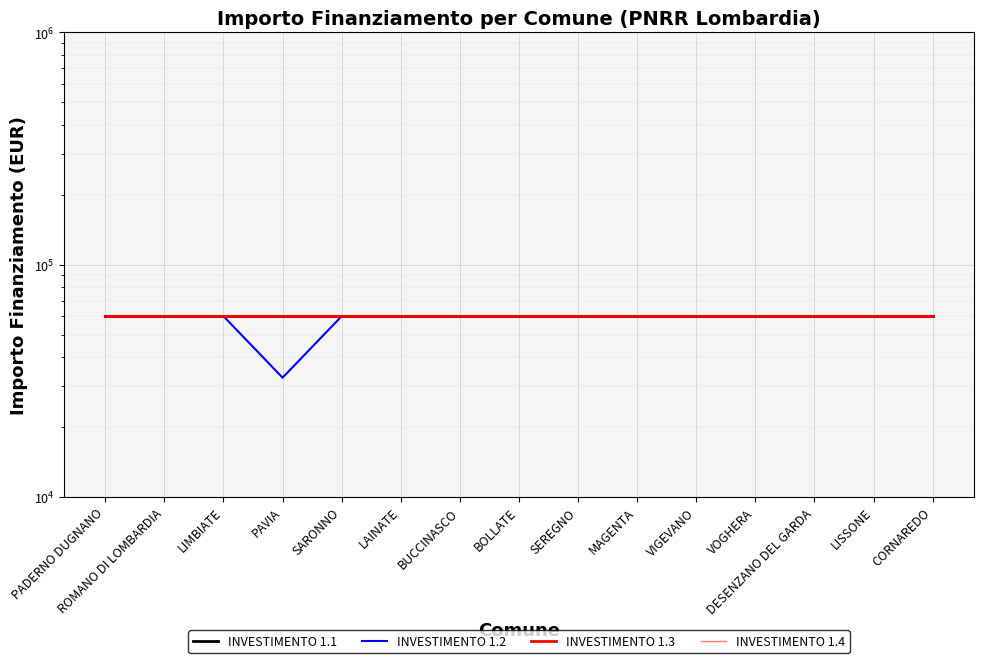

What position from the left is PADERNO DUGNANO?

1